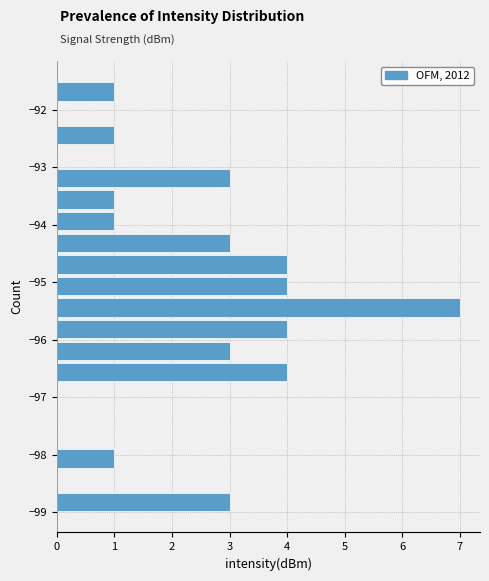

Around what value on the y-axis is the longest bar? Give the approximate position of its centre, as read against the axis.

-95.4